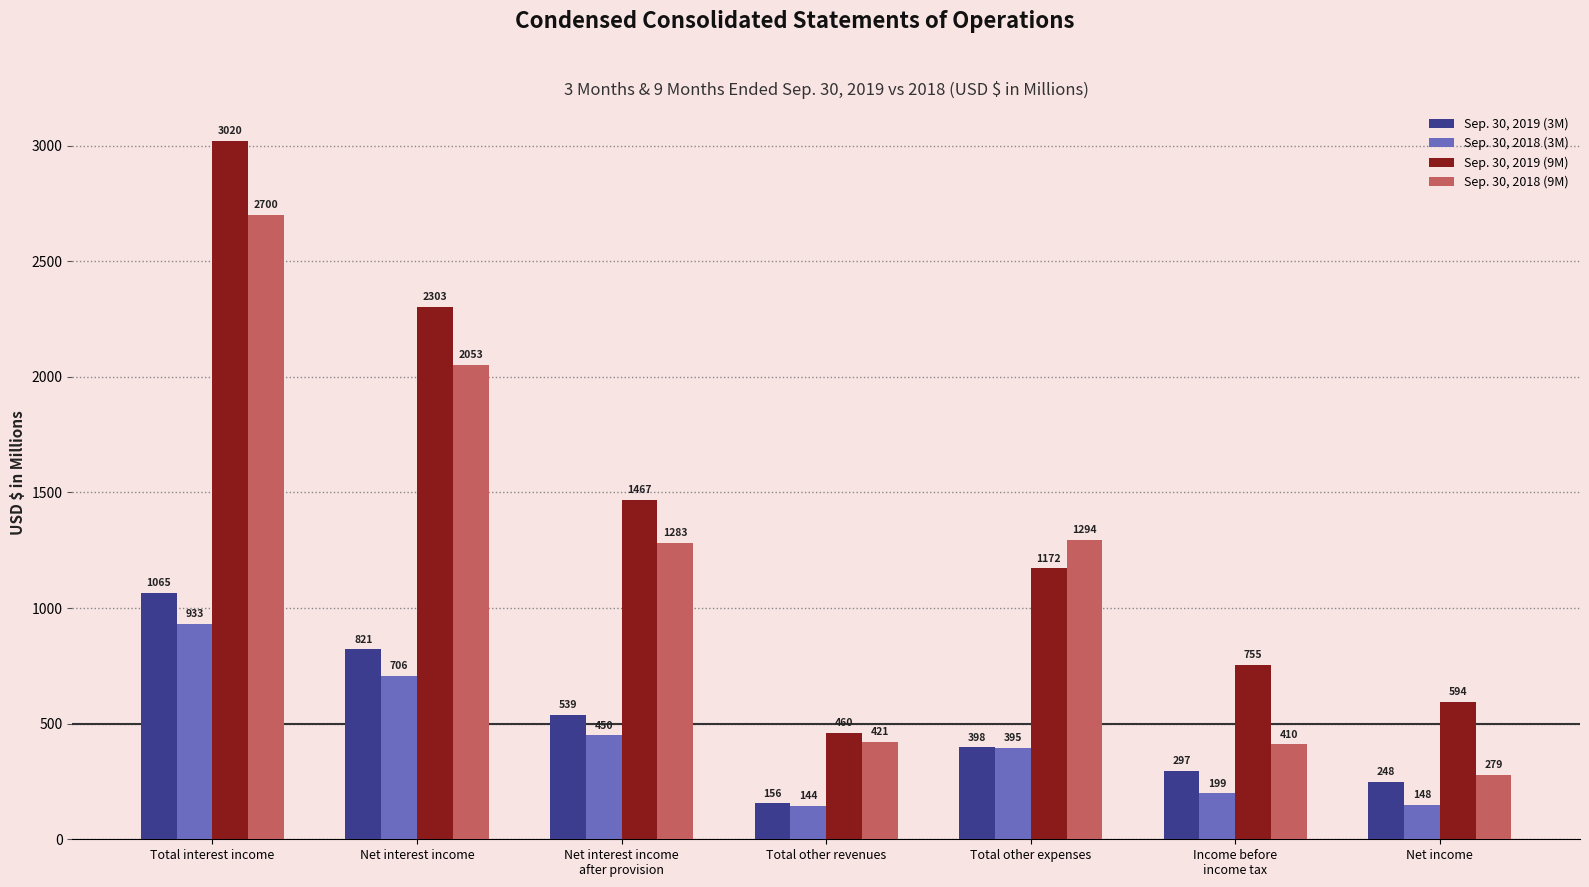

What is the difference between the maximum and second lowest values in the Sep. 30, 2019 (3M) series?

817